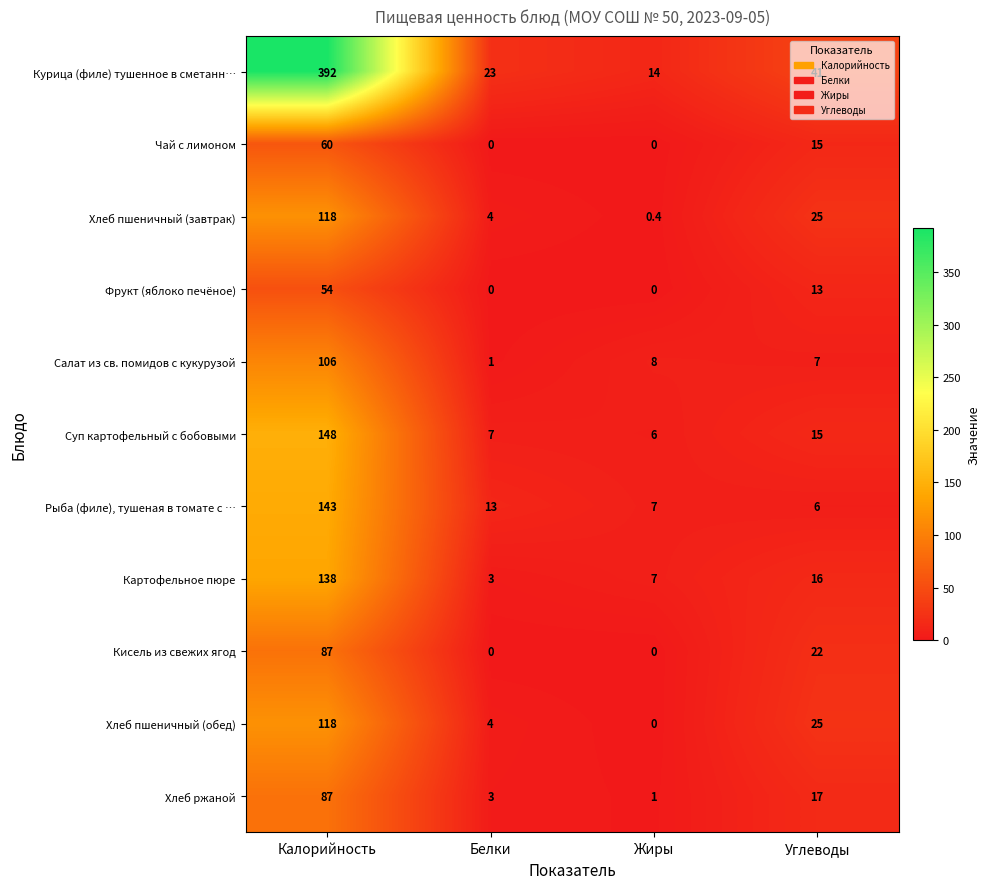

What is the sum of all Хлеб ржаной values?

108.0